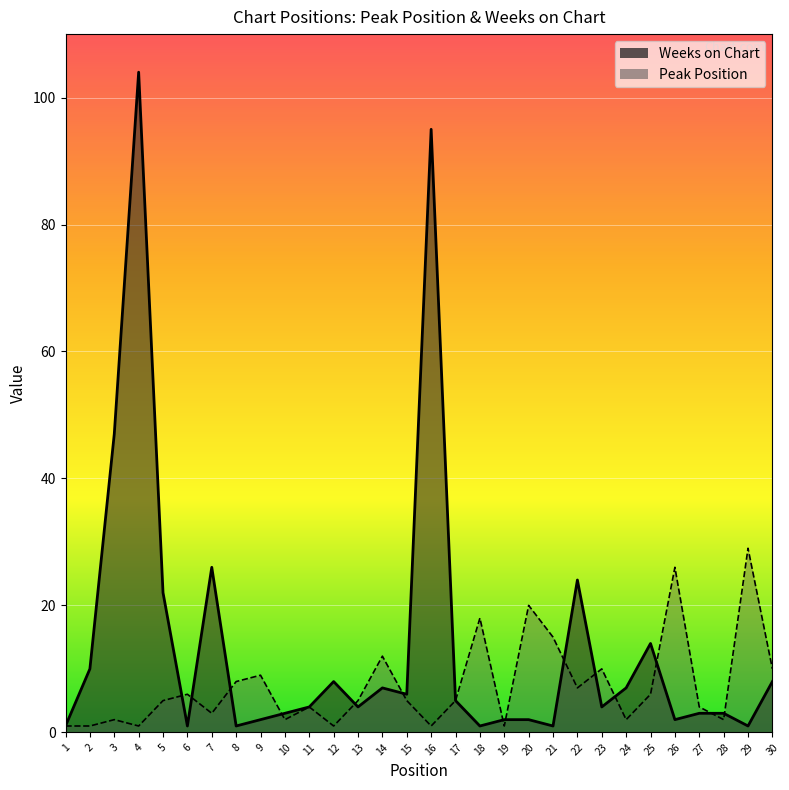

Rank the series by their maximum value, from highest to lowest.

Weeks on Chart, Peak Position